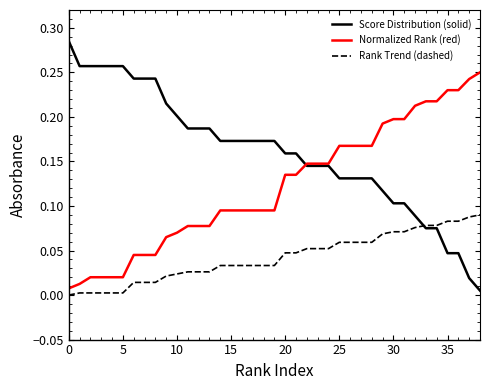

Rank the series by their maximum value, from highest to lowest.

Score Distribution (solid), Normalized Rank (red), Rank Trend (dashed)